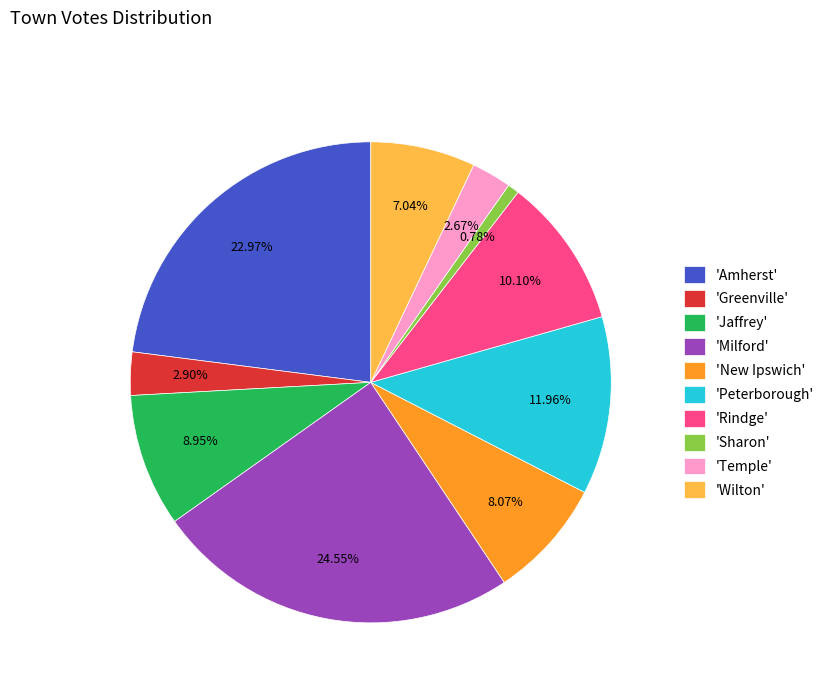

Approximately how many times larger is the value at 'New Ipswich' compared to 'Sharon'?

10.4